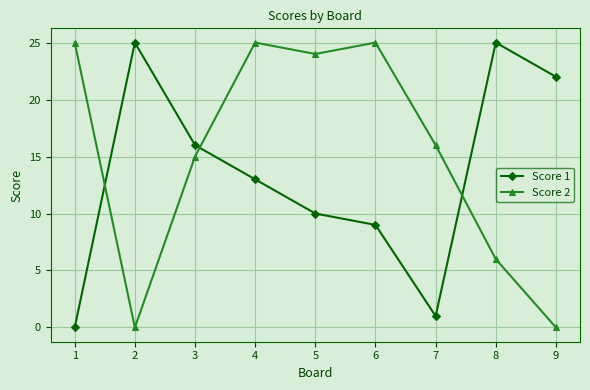

What is the difference between the maximum and second lowest values in the Score 1 series?

24